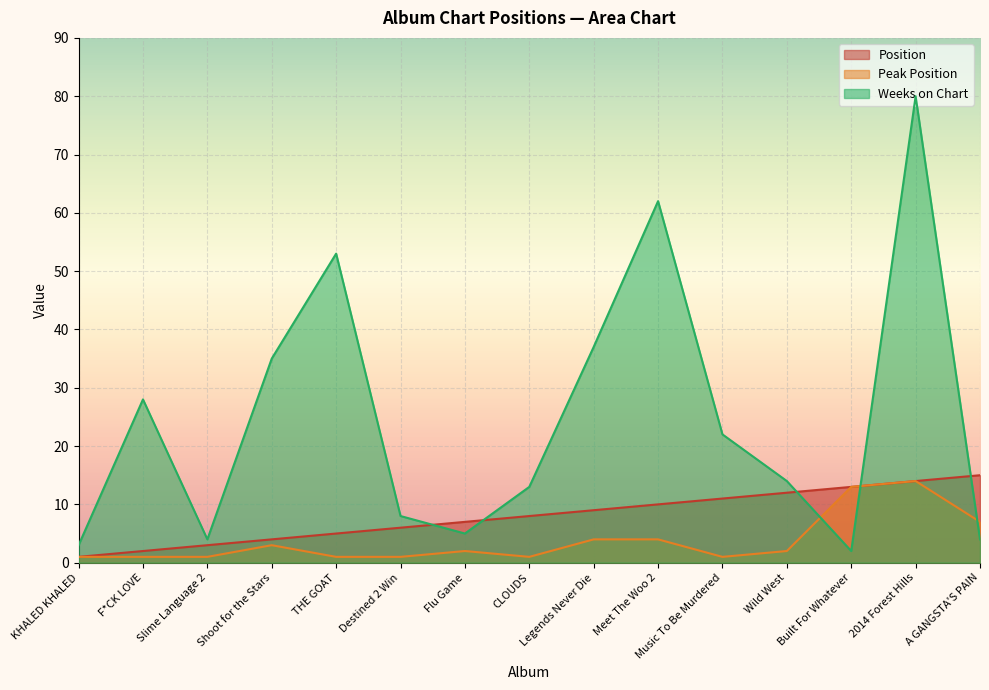

At which category does the chart reach its minimum across all series?

KHALED KHALED